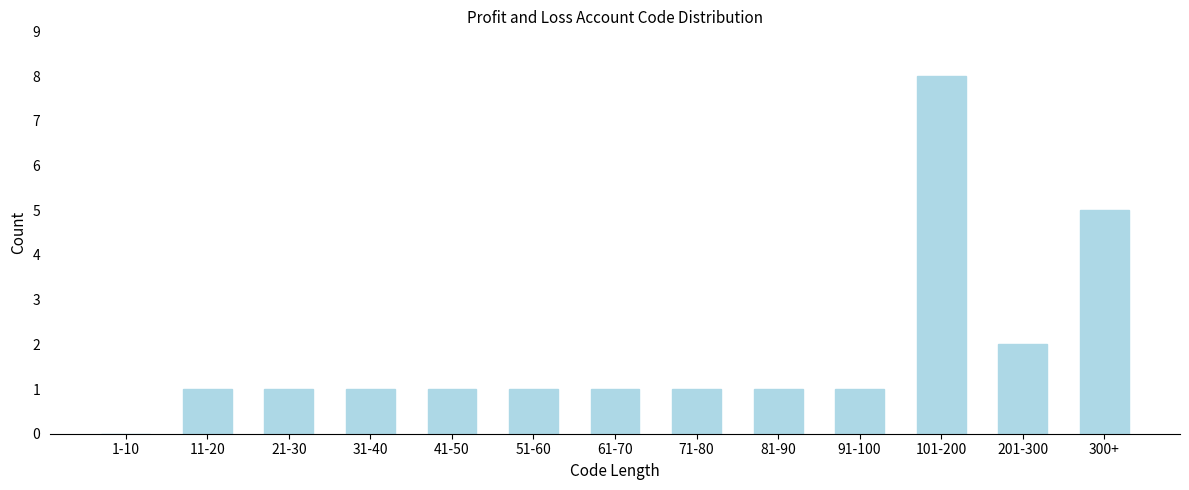

Reading left to right, transcribe all the data shown in this chart.

1-10=0	11-20=1	21-30=1	31-40=1	41-50=1	51-60=1	61-70=1	71-80=1	81-90=1	91-100=1	101-200=8	201-300=2	300+=5